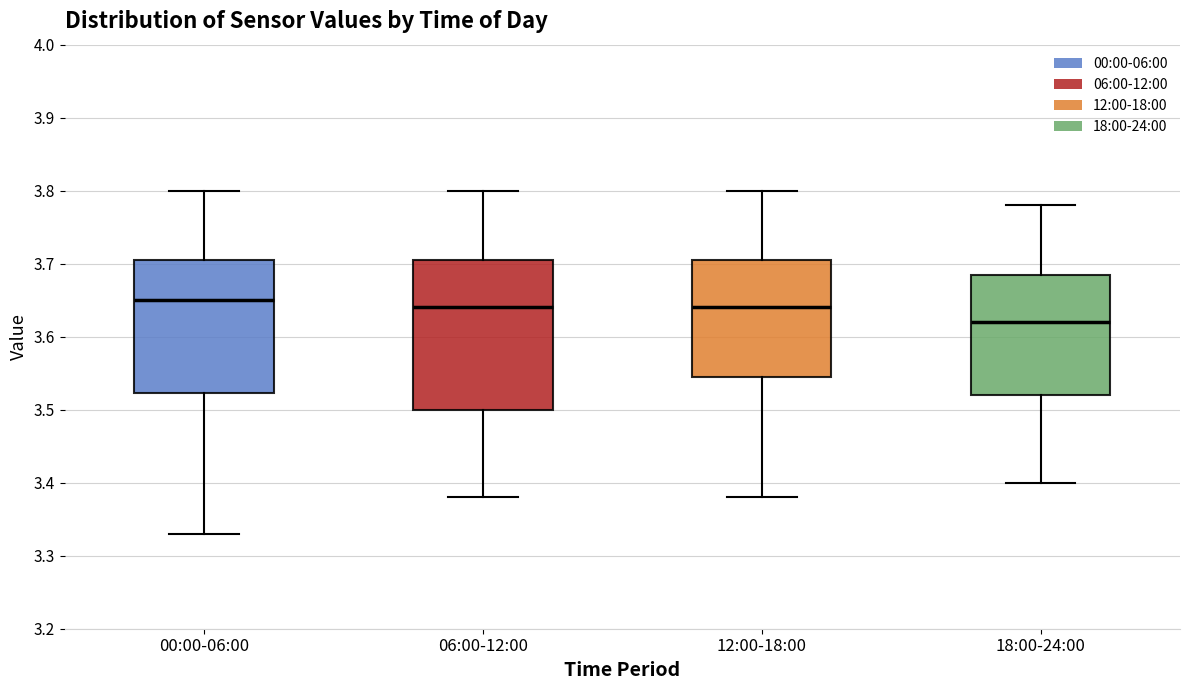

Which box's median line is the highest?

00:00-06:00